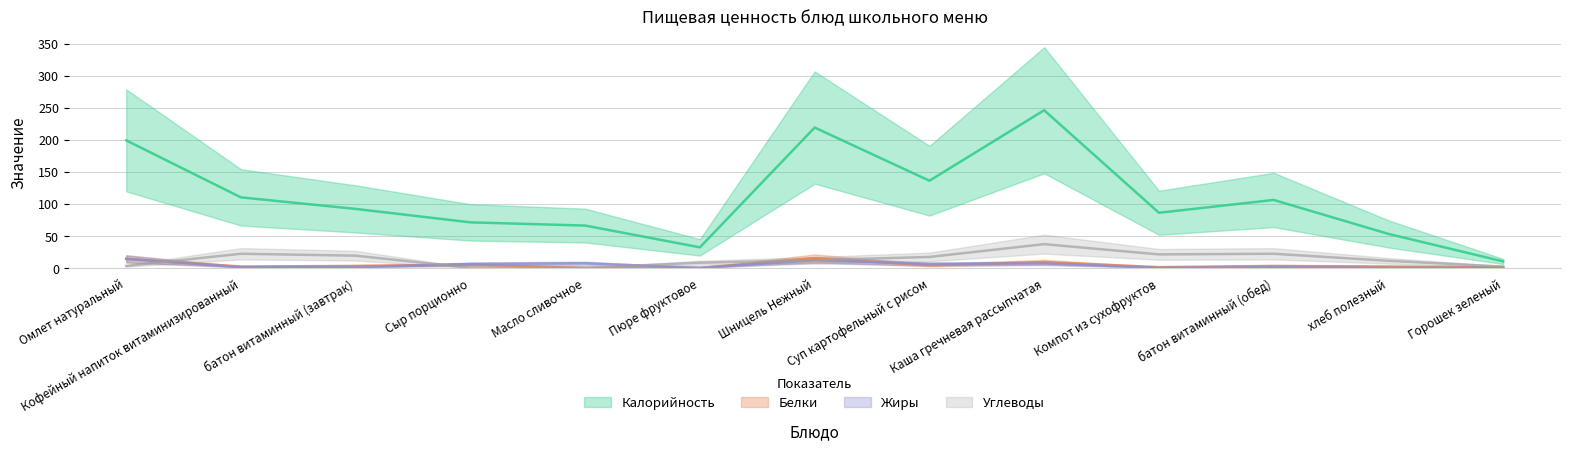

What is the difference between the Жиры values at Каша гречневая рассыпчатая and батон витаминный (обед)?

6